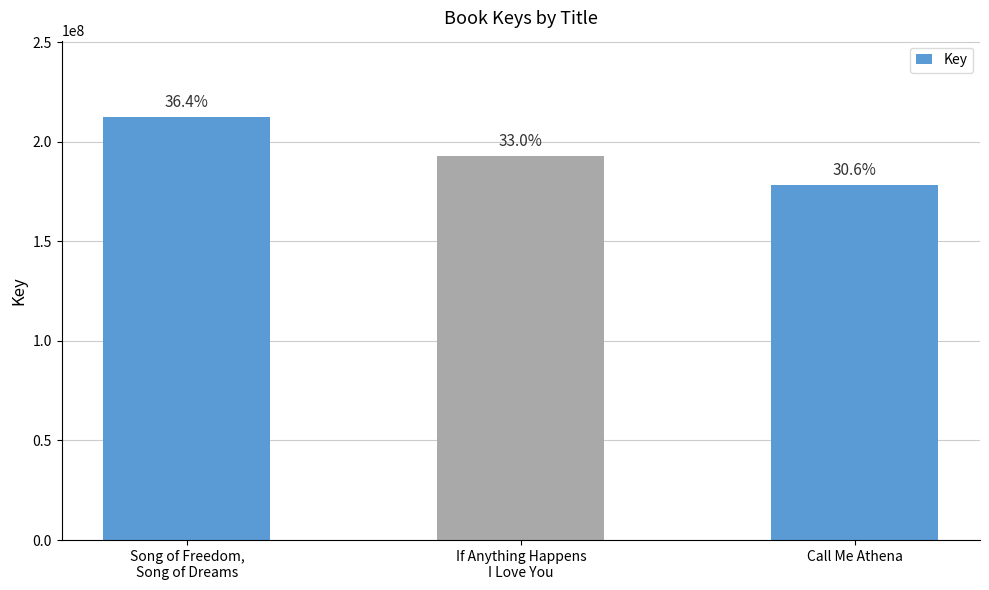

What position from the right is Call Me Athena?

1